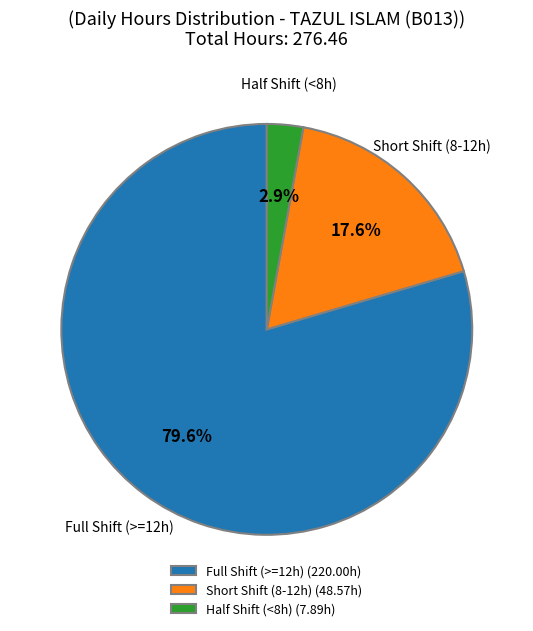

Is the sum of Half Shift (<8h) (7.89h) and Short Shift (8-12h) (48.57h) greater than half?

No